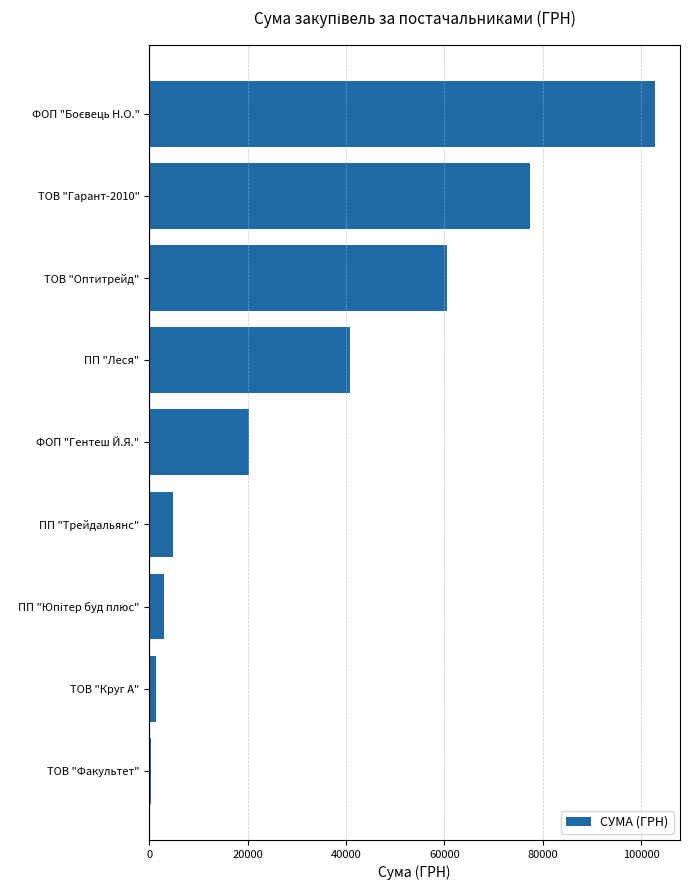

What value does the data have at ФОП "Гентеш Й.Я."?

20337.0